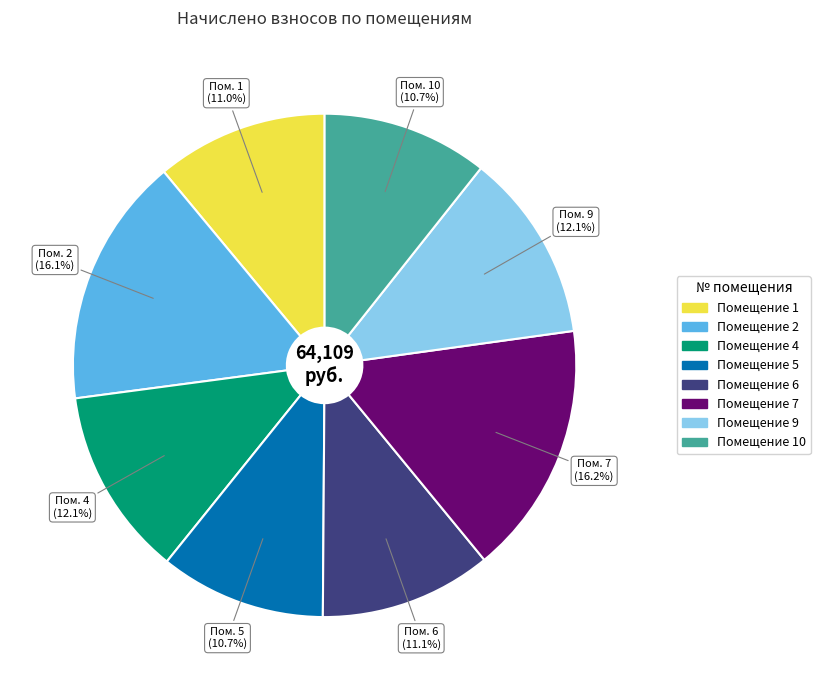

Is there any slice that represents more than half of the pie?

No